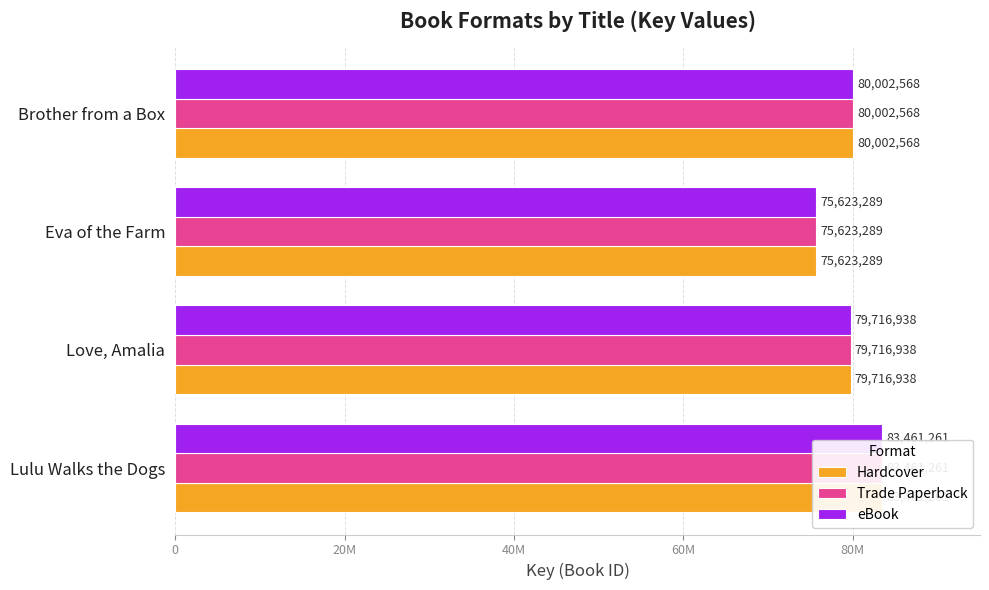

The value of Trade Paperback at Lulu Walks the Dogs is 138118018. True or false?

False